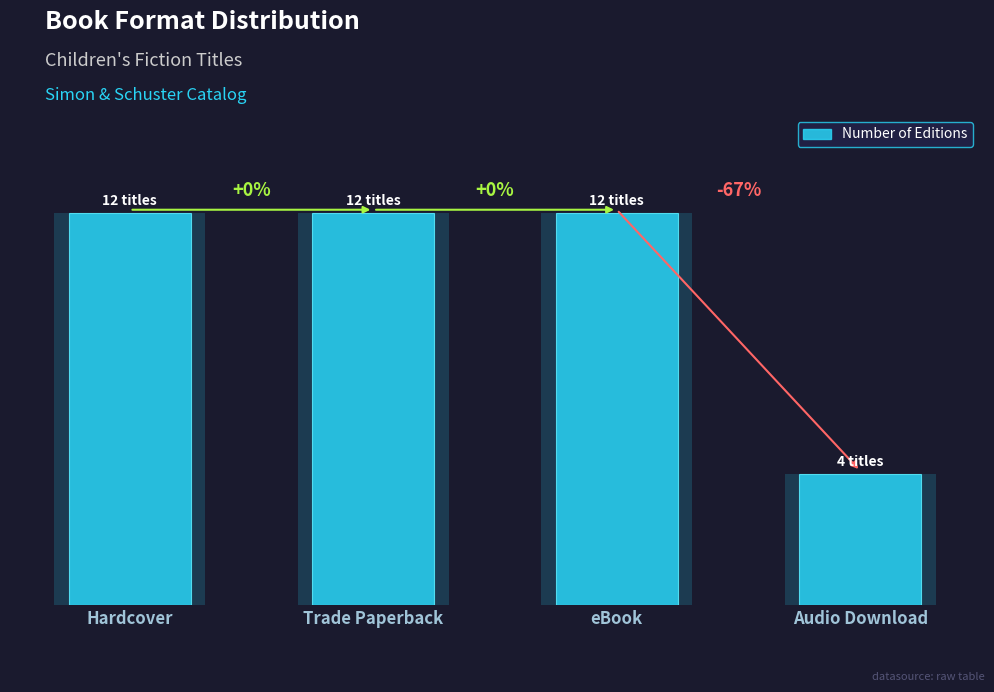

Which has a higher value, Audio Download or Trade Paperback?

Trade Paperback